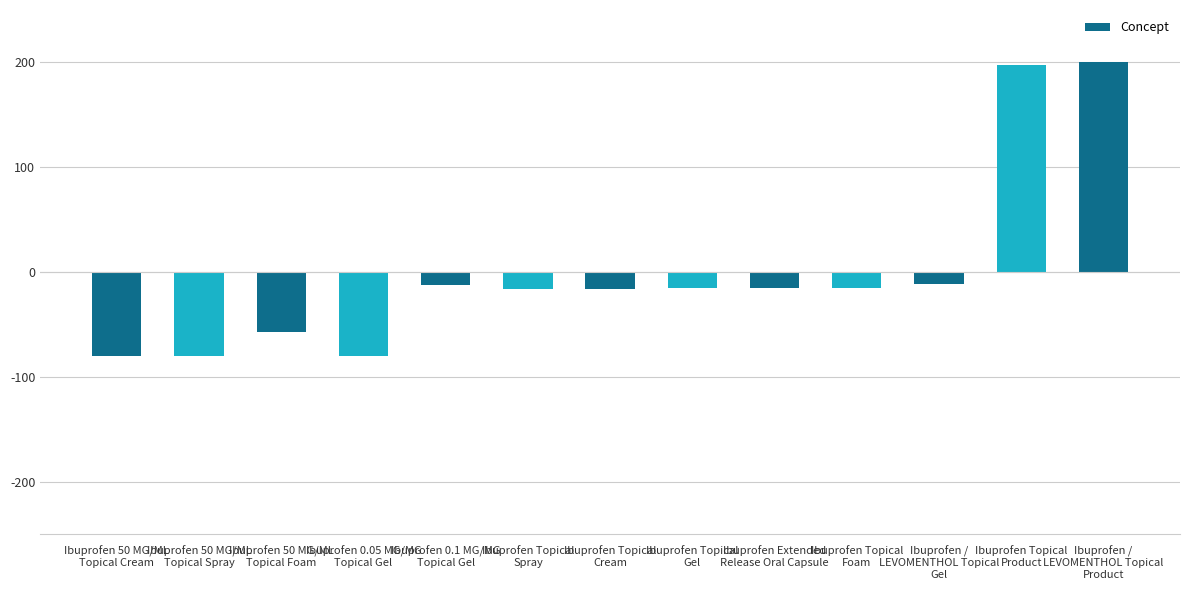

Which has a higher value, Ibuprofen Extended
Release Oral Capsule or Ibuprofen 50 MG/ML
Topical Cream?

Ibuprofen Extended
Release Oral Capsule